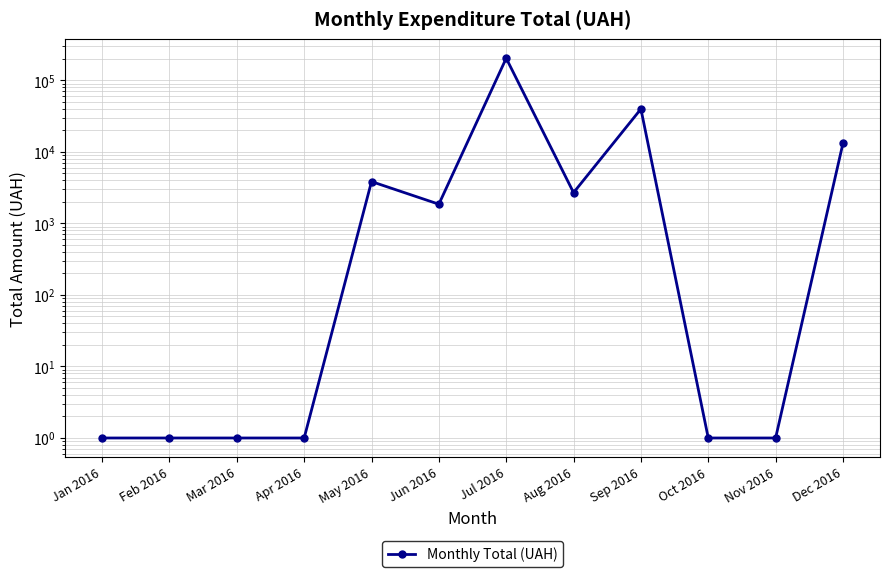

Read the value at Aug 2016.

2689.6